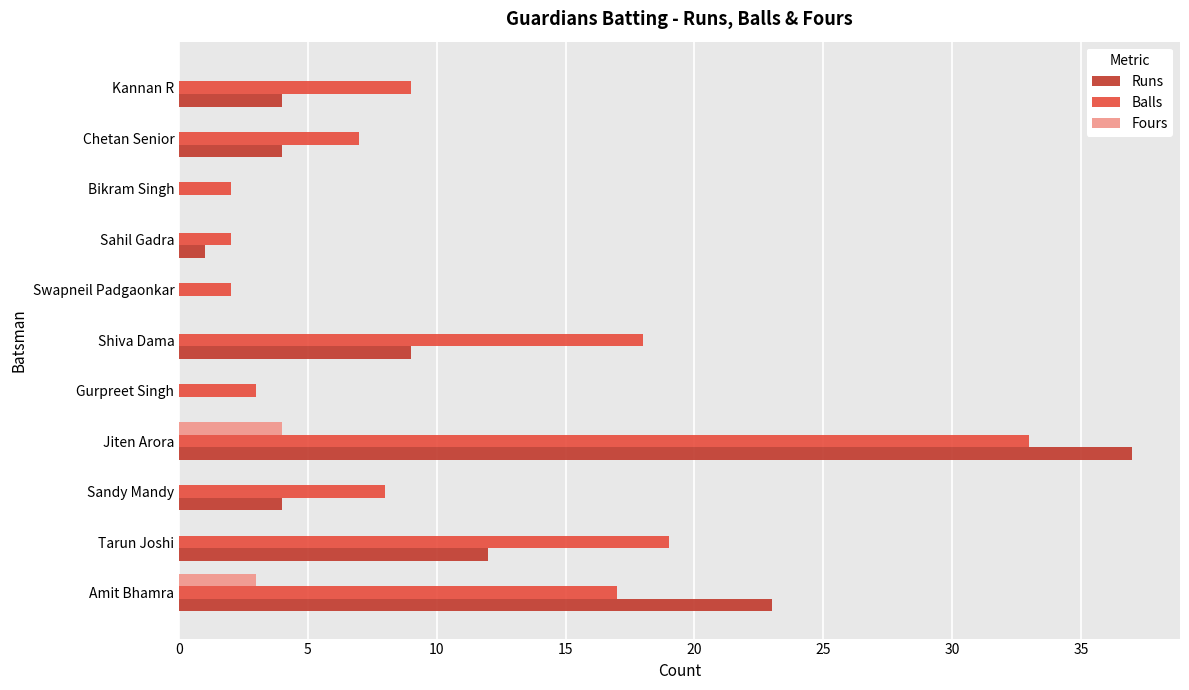

Is it true that Runs equals 23 at Amit Bhamra?

True